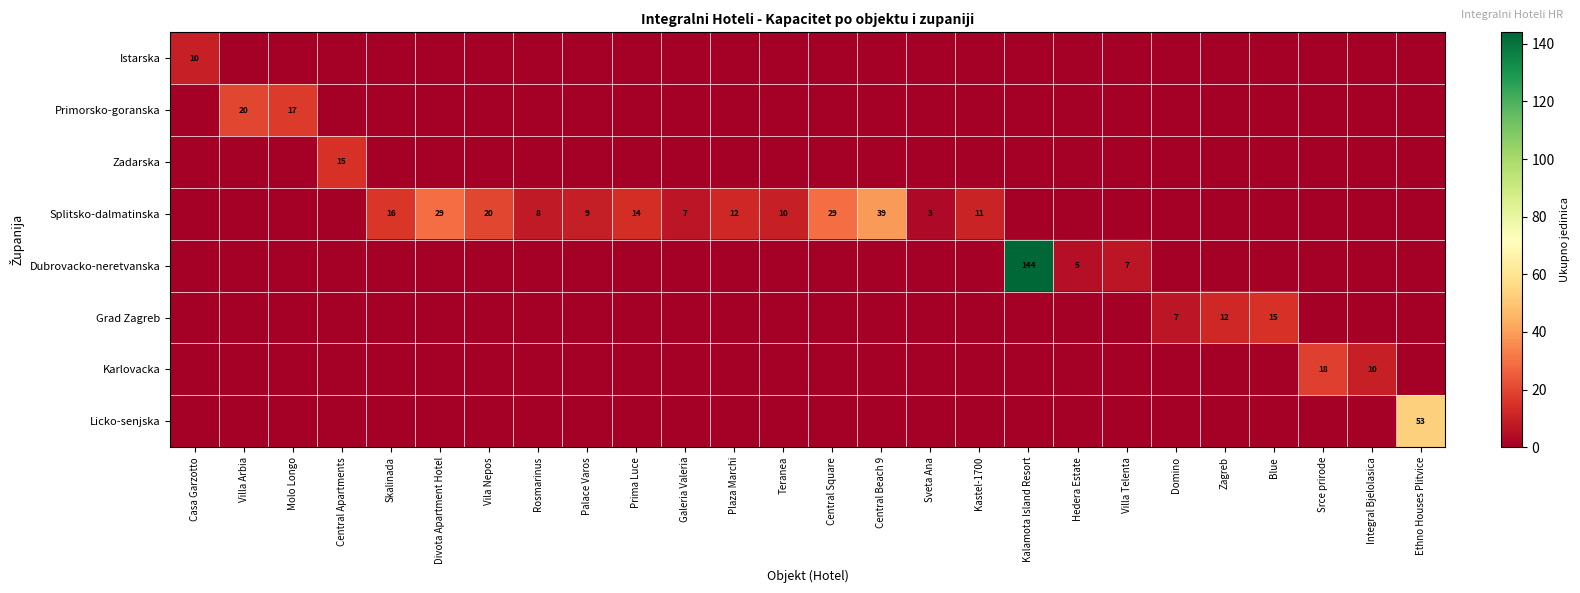

Between Ethno Houses Plitvice and Skalinada, which is larger?

Ethno Houses Plitvice